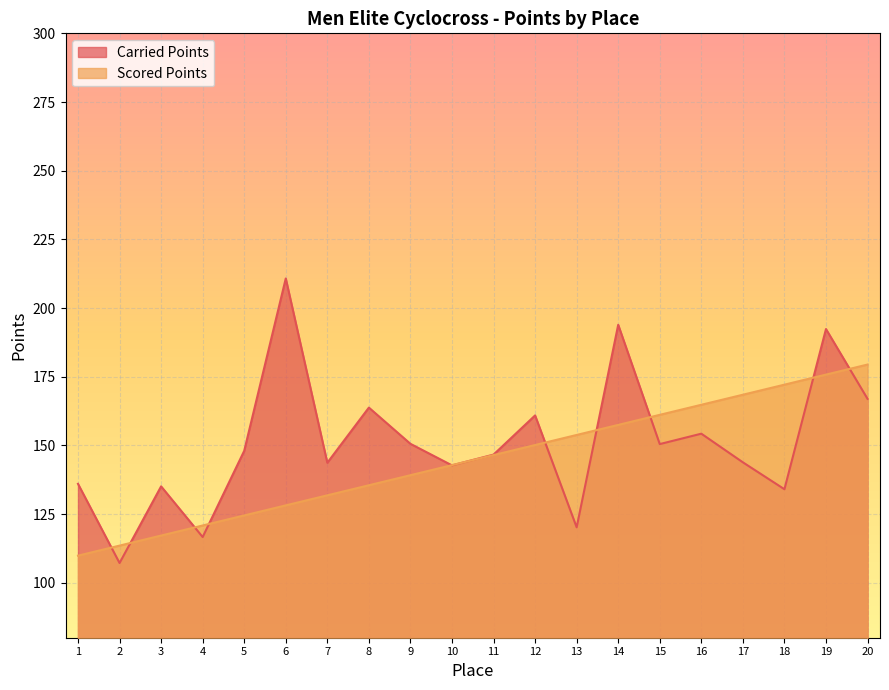

True or false: Scored Points and Carried Points intersect in this chart.

True